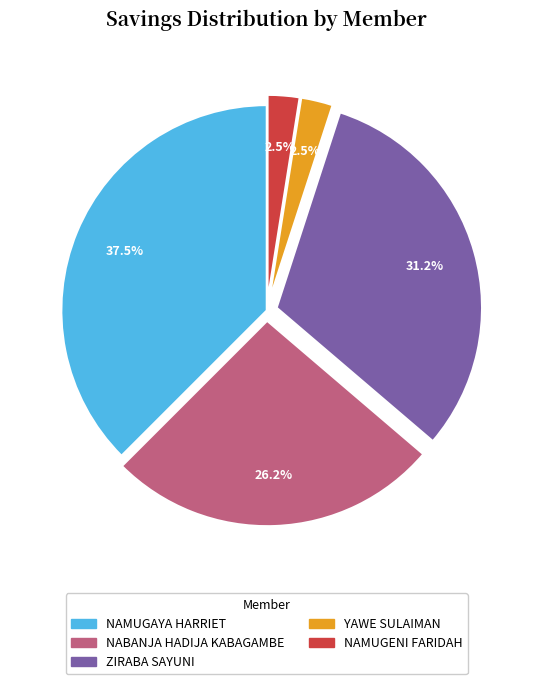

What is the ratio of the value at NABANJA HADIJA KABAGAMBE to the value at NAMUGAYA HARRIET?

0.7